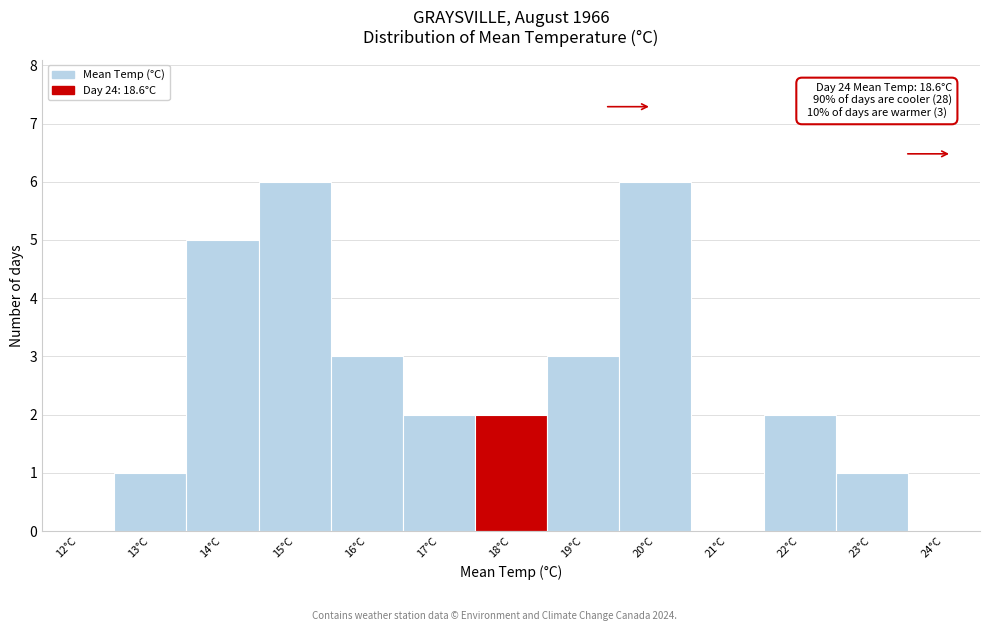

Reading right to left, list all the values displayed in this chart.

24°C=0	23°C=1	22°C=2	21°C=0	20°C=6	19°C=3	18°C=2	17°C=2	16°C=3	15°C=6	14°C=5	13°C=1	12°C=0